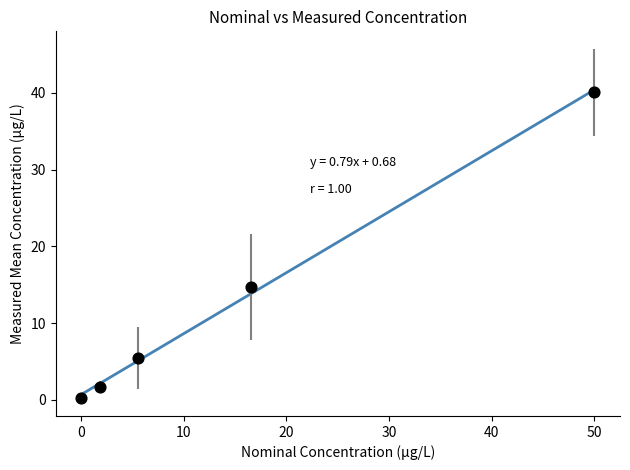

What Y value in the scatter plot is closest to 20?

14.7